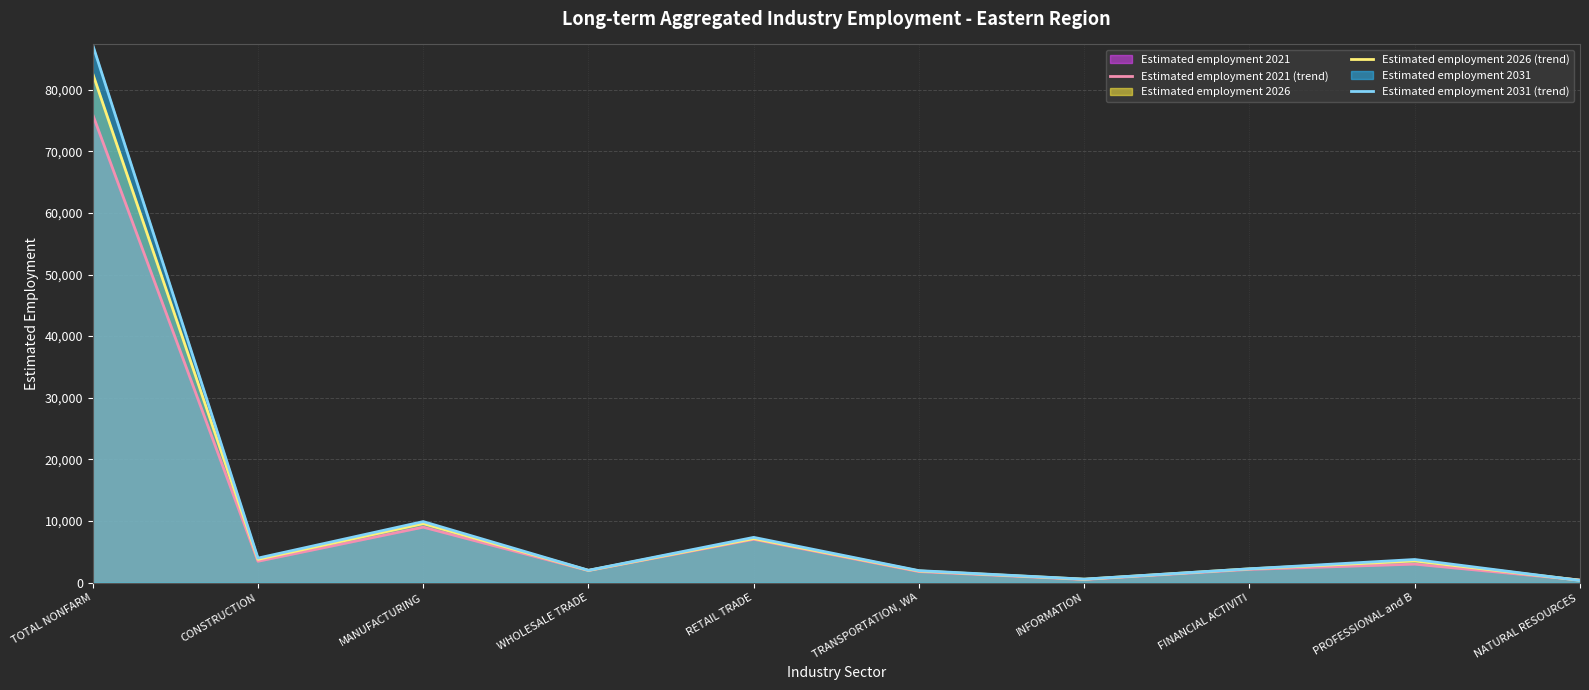

At which category does Estimated employment 2021 (trend) reach its first local valley?

CONSTRUCTION